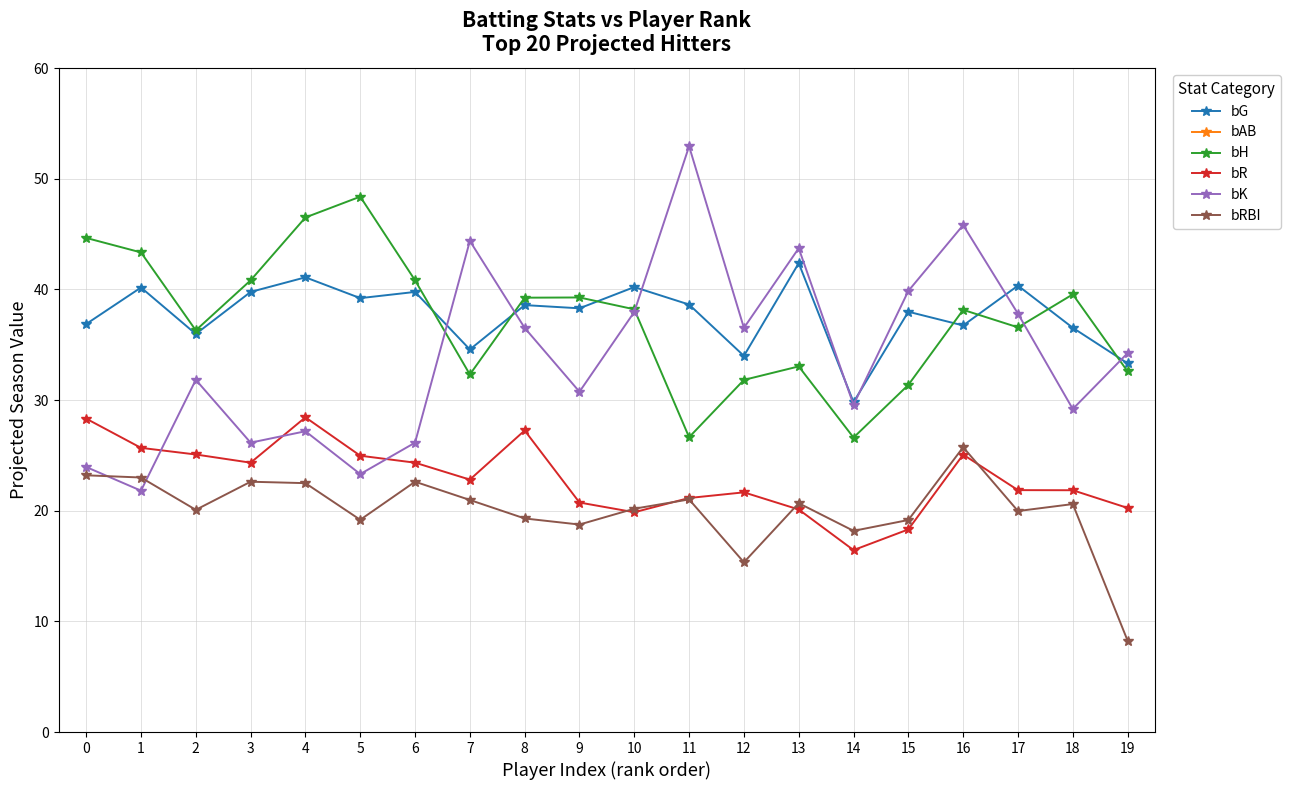

How many lines are shown in the chart?

6